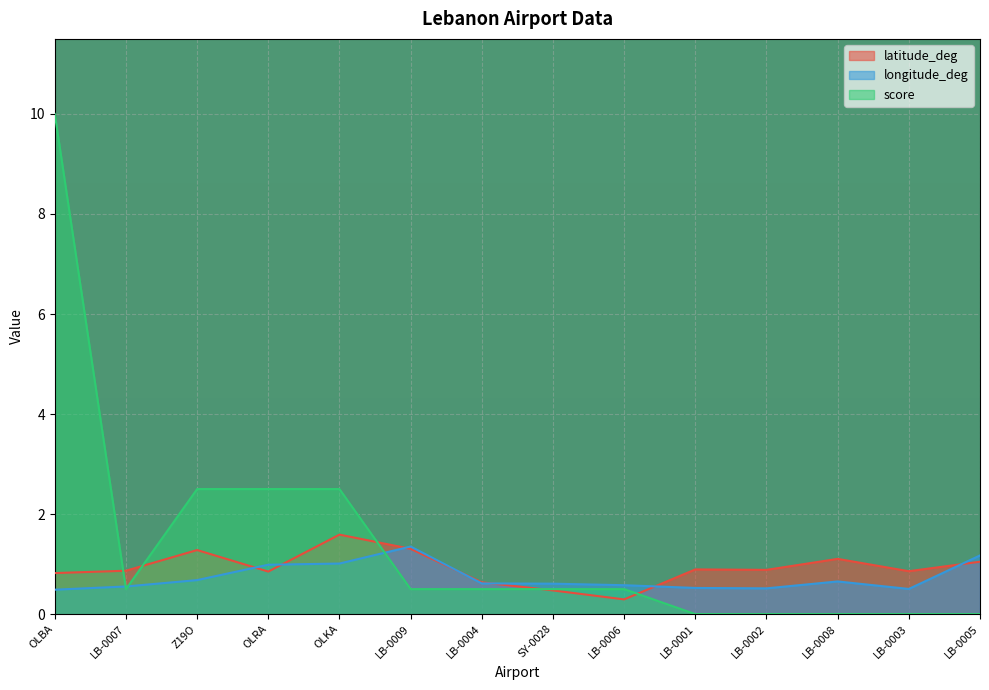

Which series has the widest spread of values?

score